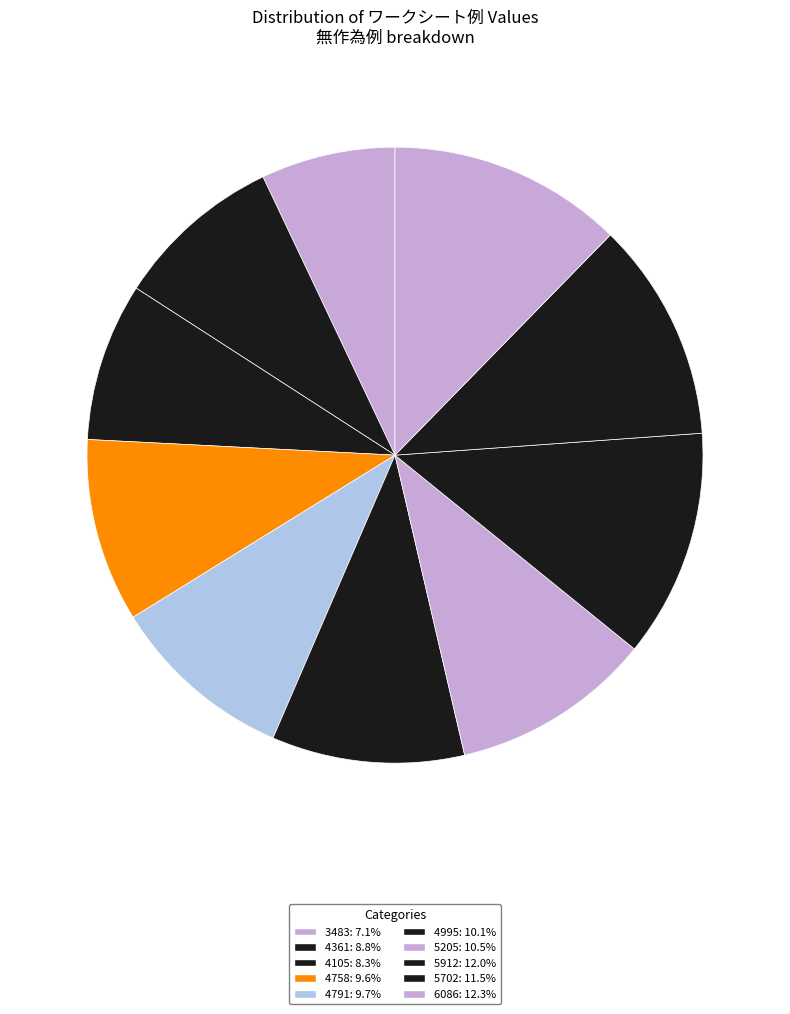

Is the sum of 5912 and 5205 greater than half?

No